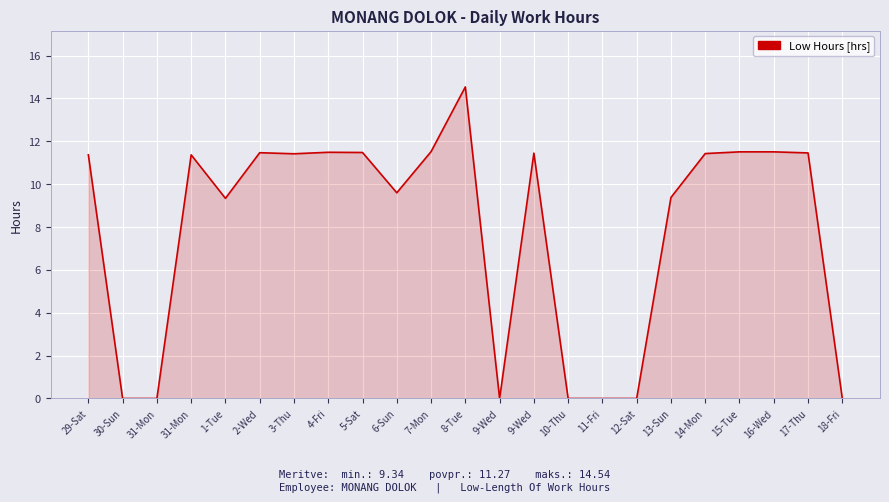

Count the number of values greater than 11.

13